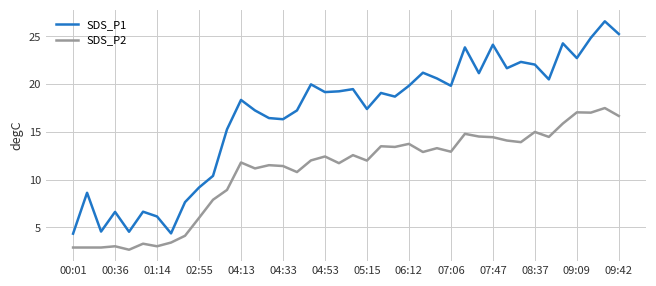

What is the difference between the maximum and minimum values in the SDS_P1 series?

22.2